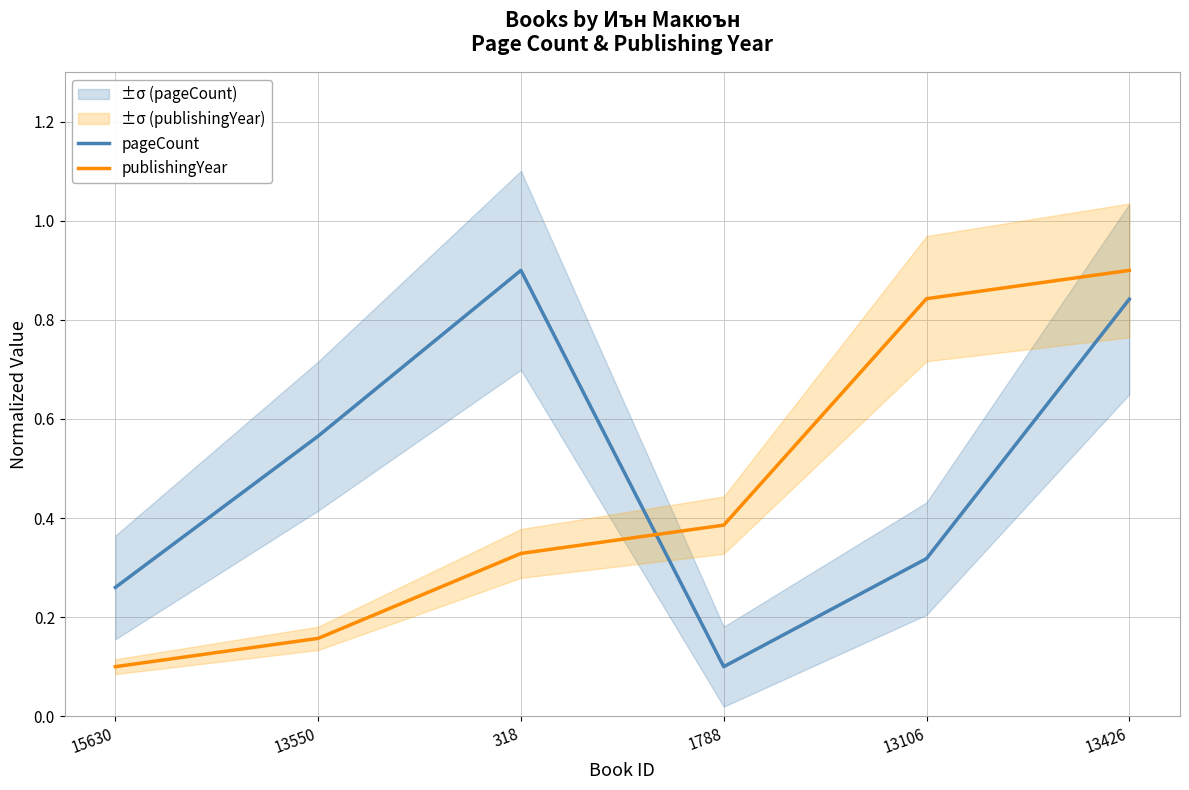

How many data points does each series have?

6